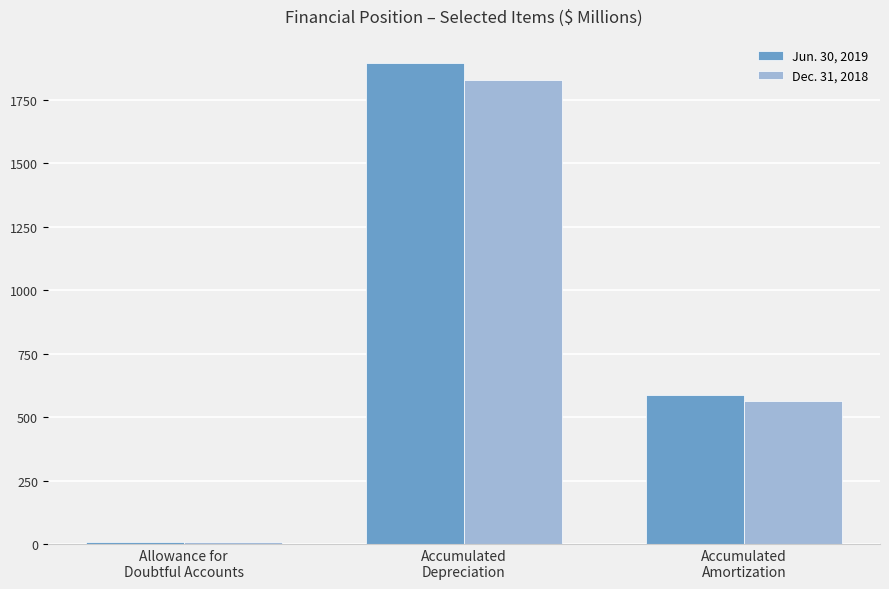

At how many categories does at least one series exceed 793?

1